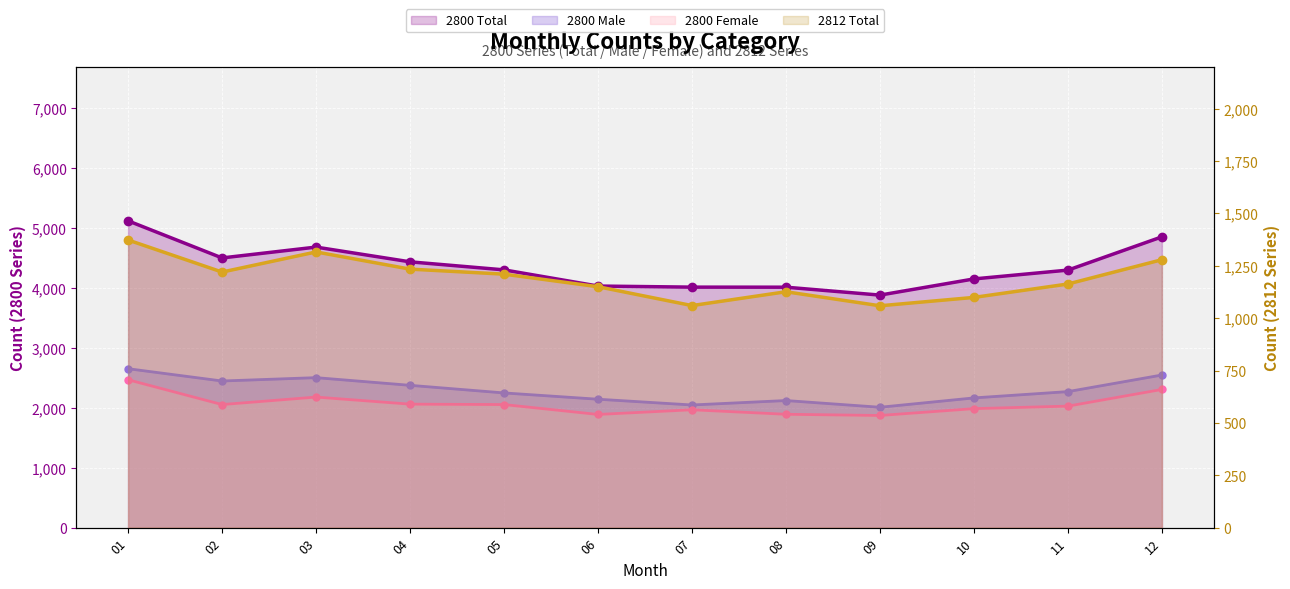

What is the ratio of the value at 05 to the value at 08?

1.1